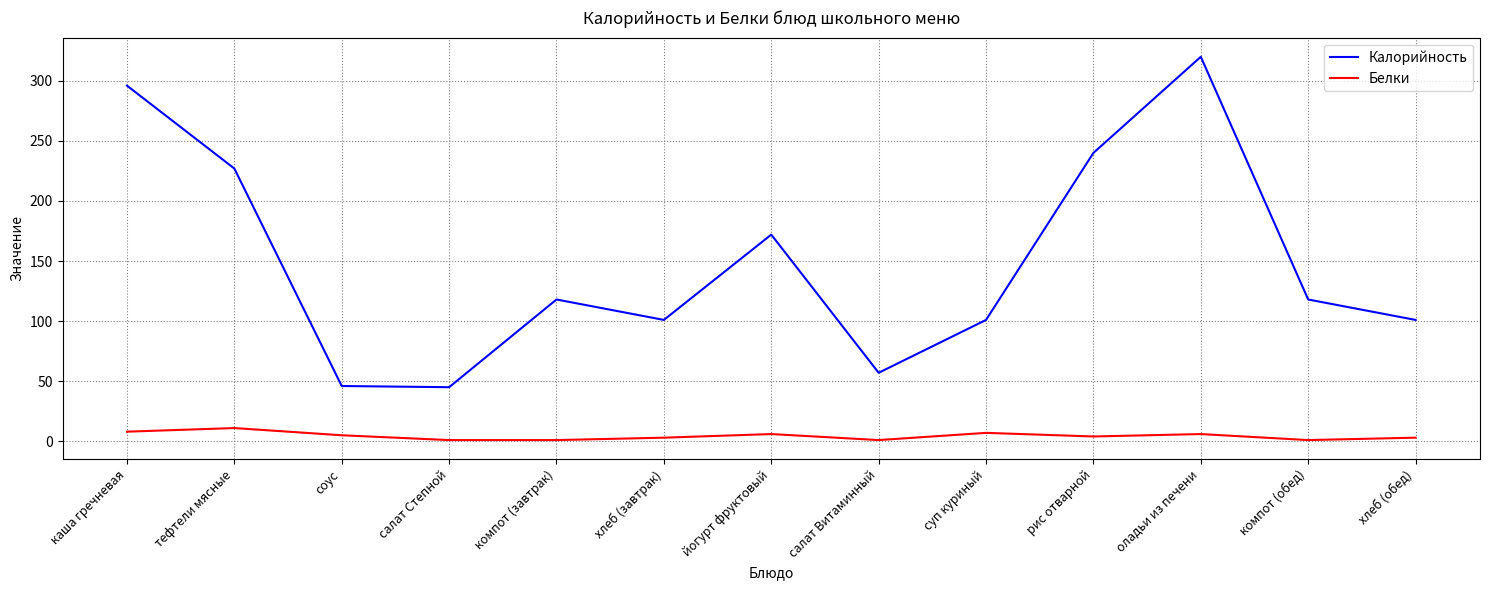

What is the lowest value of the Белки series?

1